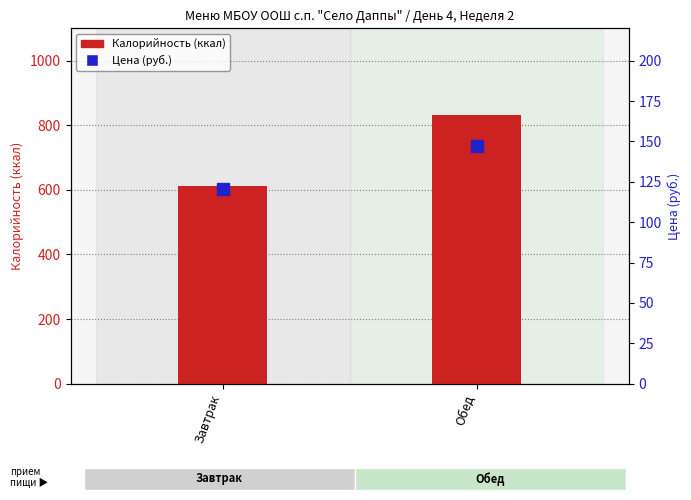

At how many categories does at least one series exceed 345?

2